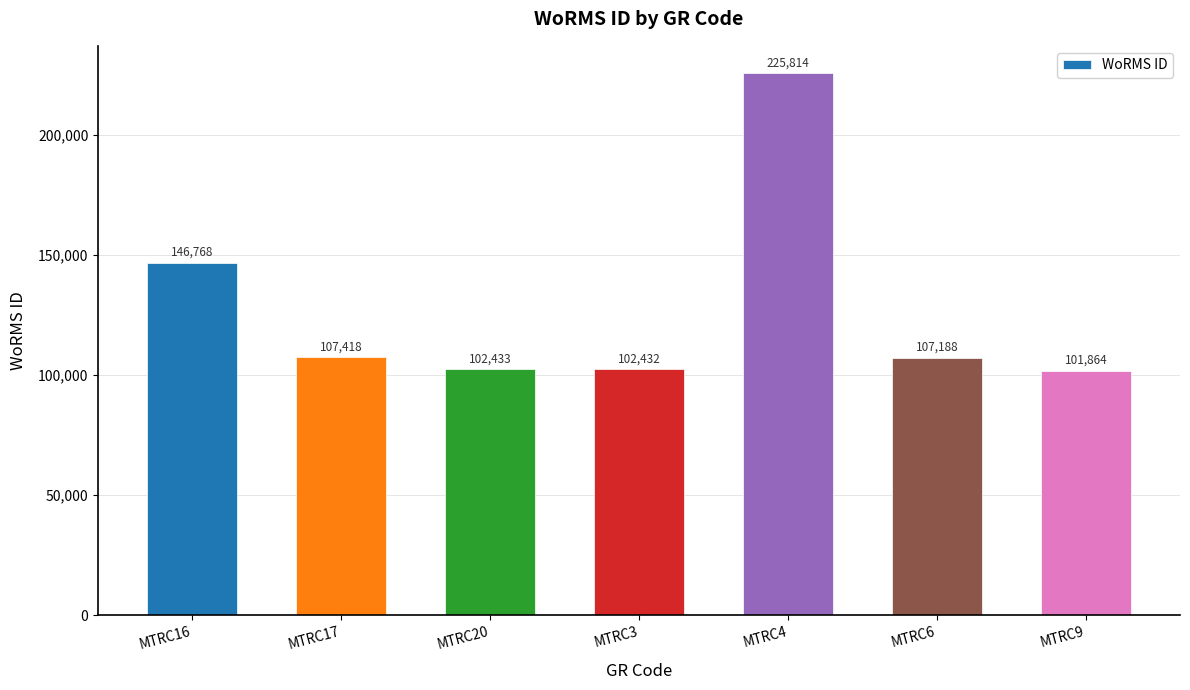

At which category does the chart reach its peak across all series?

MTRC4